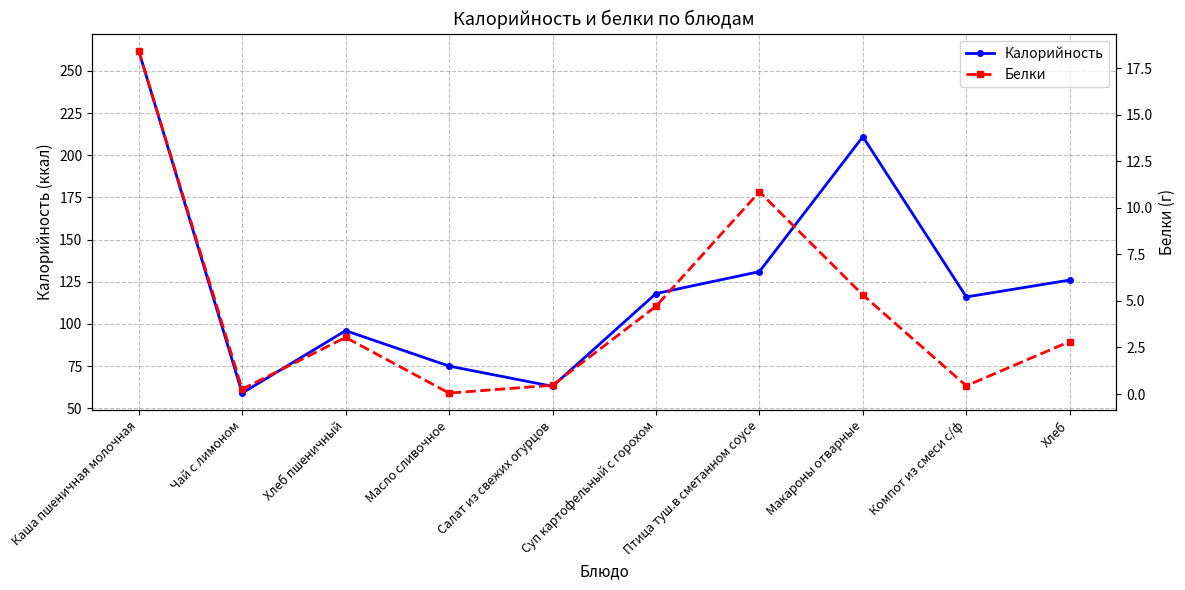

Does the chart have visible grid lines?

Yes